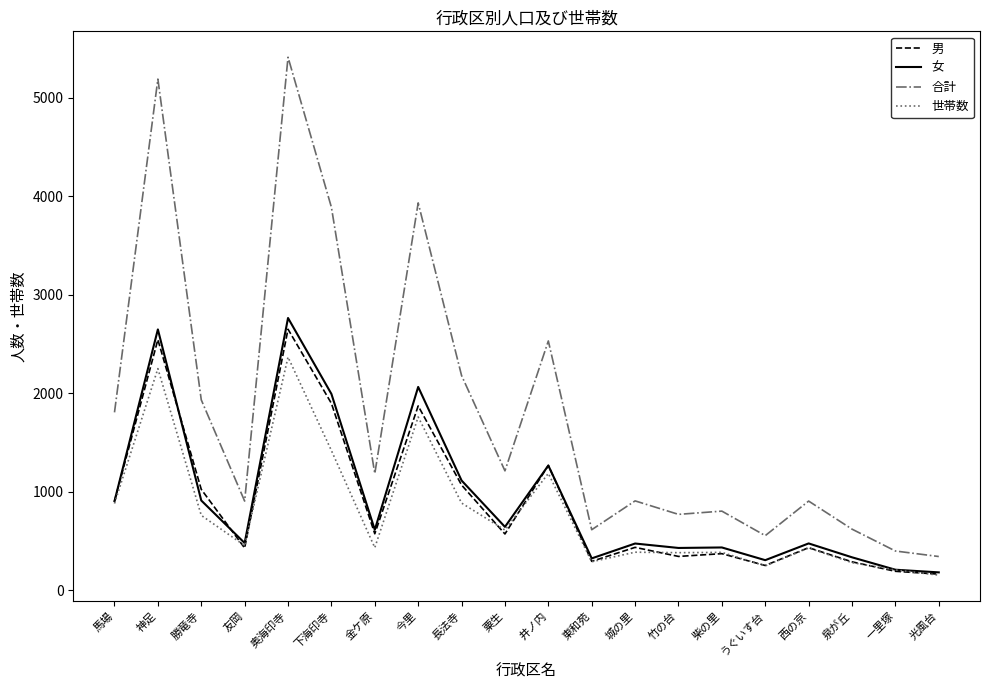

Which series changed the most between 神足 and 下海印寺?

合計